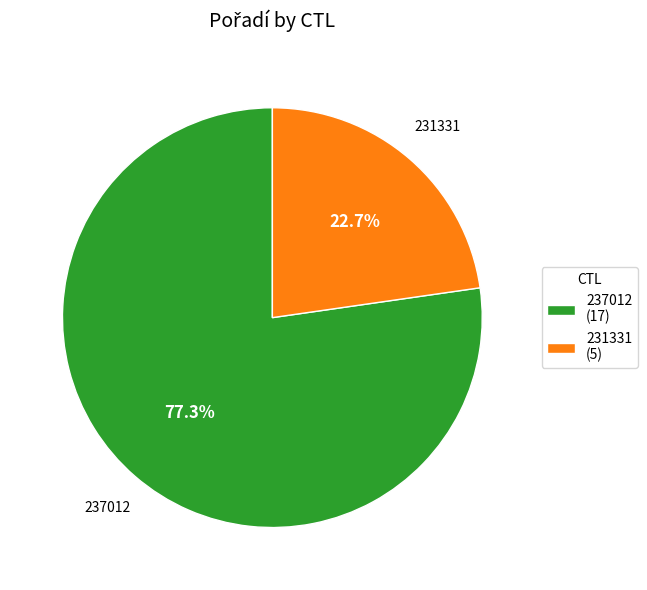

What is the largest slice in the pie chart?

237012